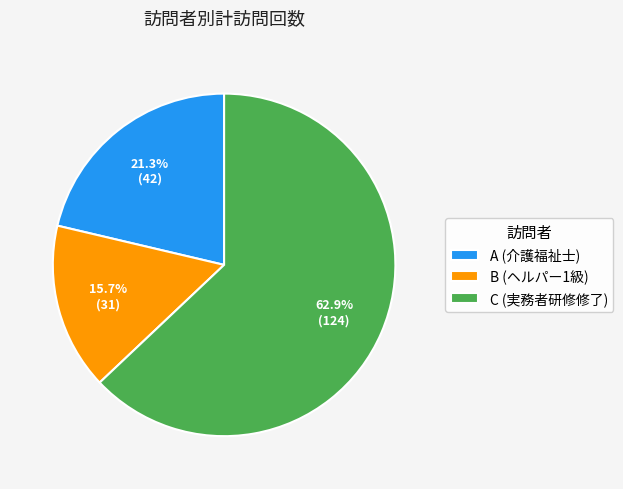

Which slice represents more than half of the pie?

C (実務者研修修了)